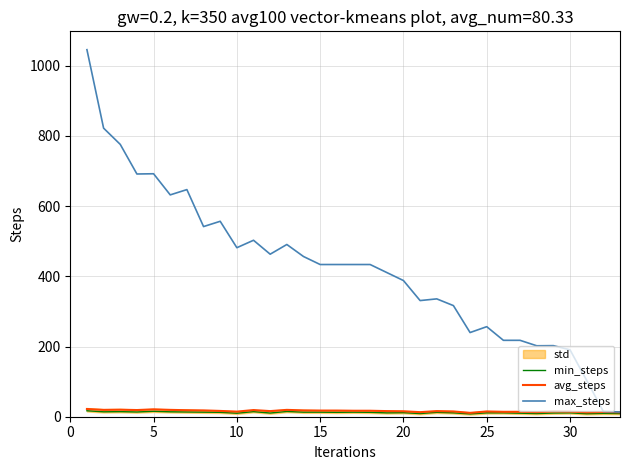

What is the minimum value shown in the chart?

8.0